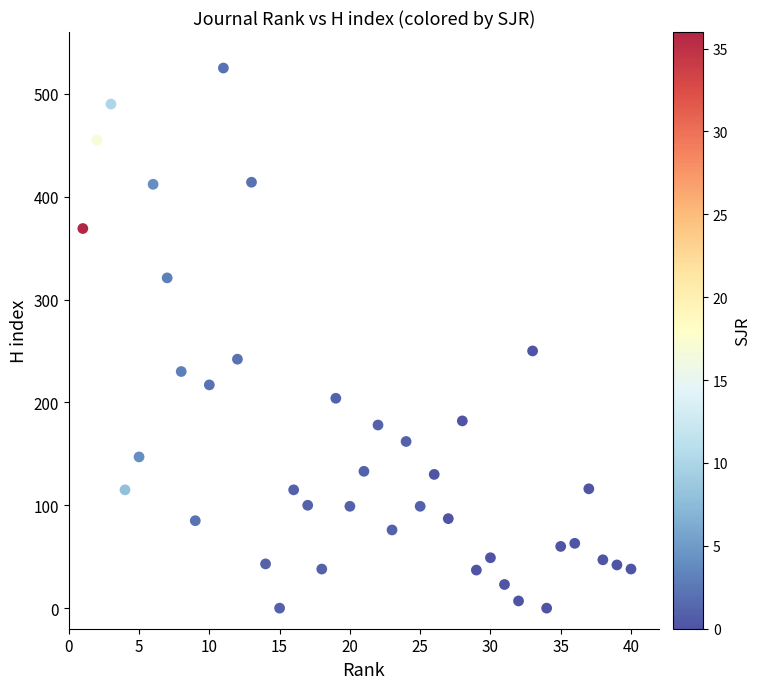

What Y value in the scatter plot is closest to 262?

250